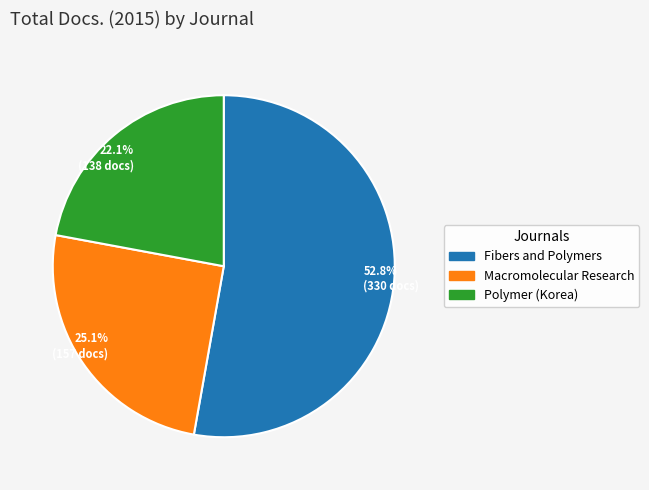

Approximately how many times larger is the value at 25.1% (157 docs) compared to 52.8% (330 docs)?

0.5